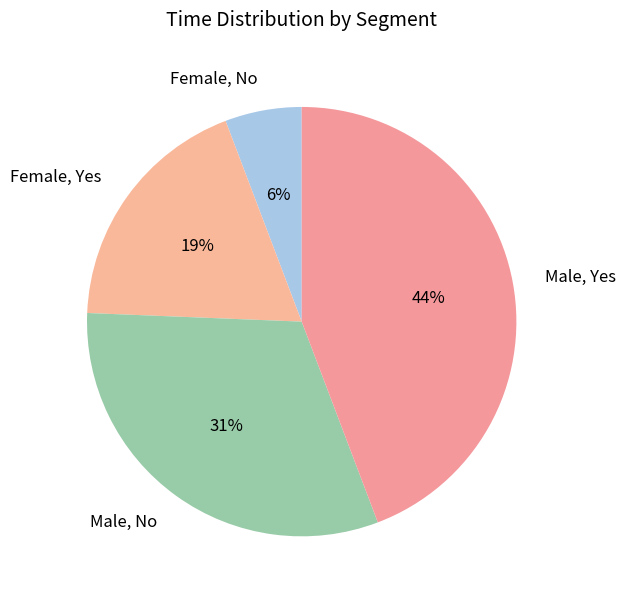

Which slice is the largest?

Male, Yes